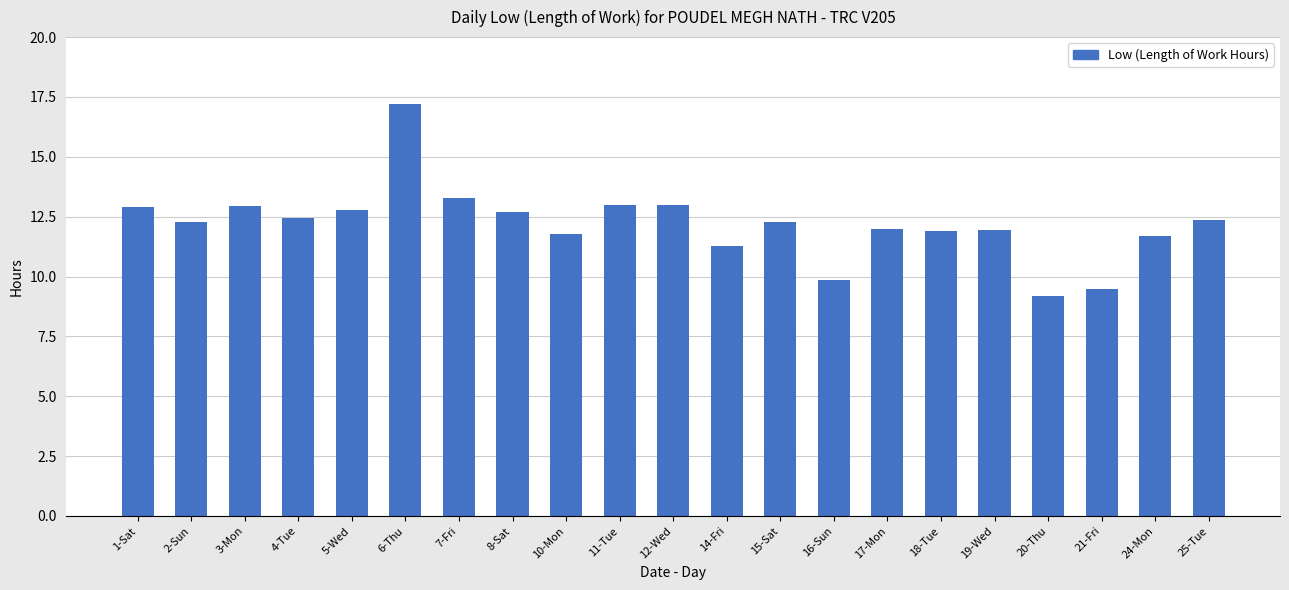

How many categories are shown in the chart?

21